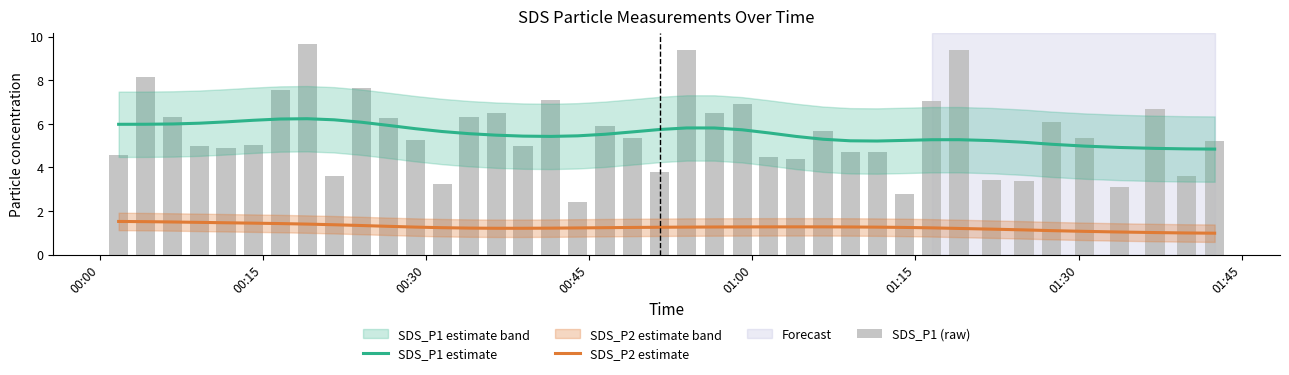

What is the difference between the highest and lowest values at 00:15?

6.6